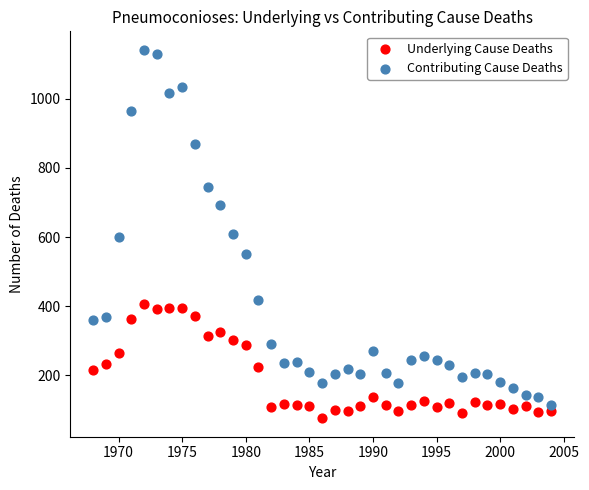

Across all data points, what is the range of Y values (max minus min)?

1066